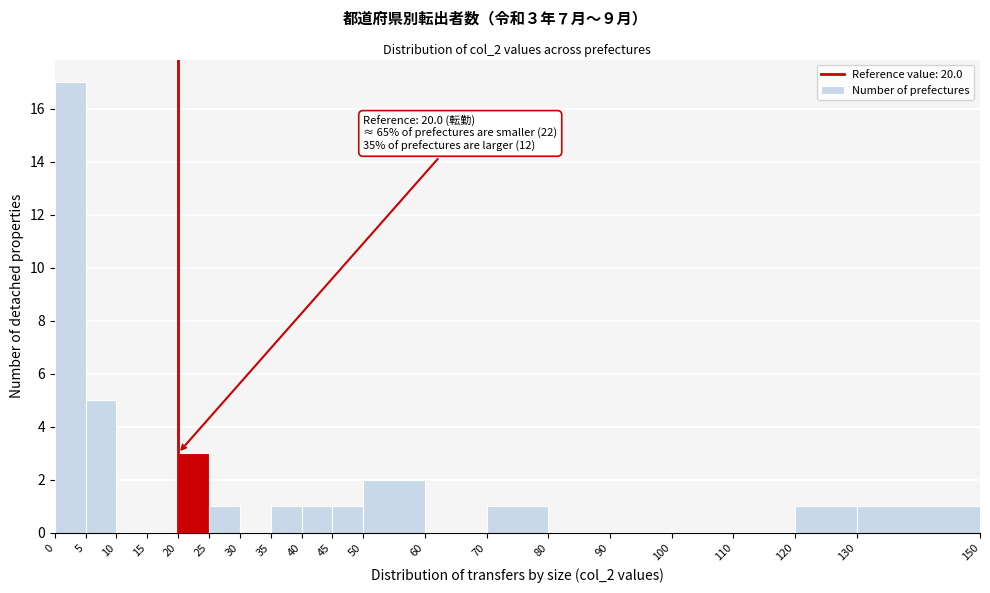

Which range on the x-axis has the tallest bar?

0 to 5